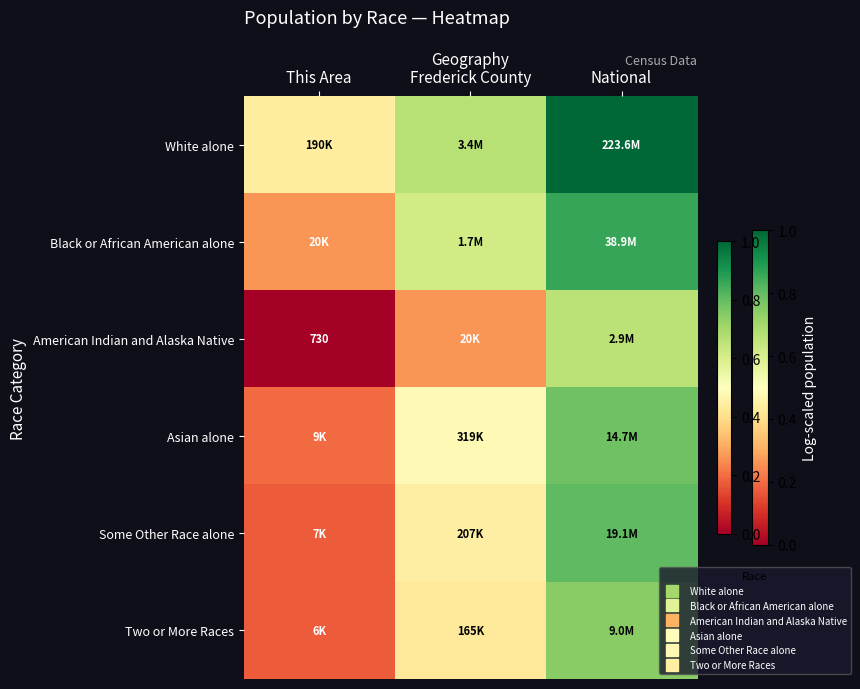

At National, list the series in order from smallest to largest.

American Indian and Alaska Native, Two or More Races, Asian alone, Some Other Race alone, Black or African American alone, White alone